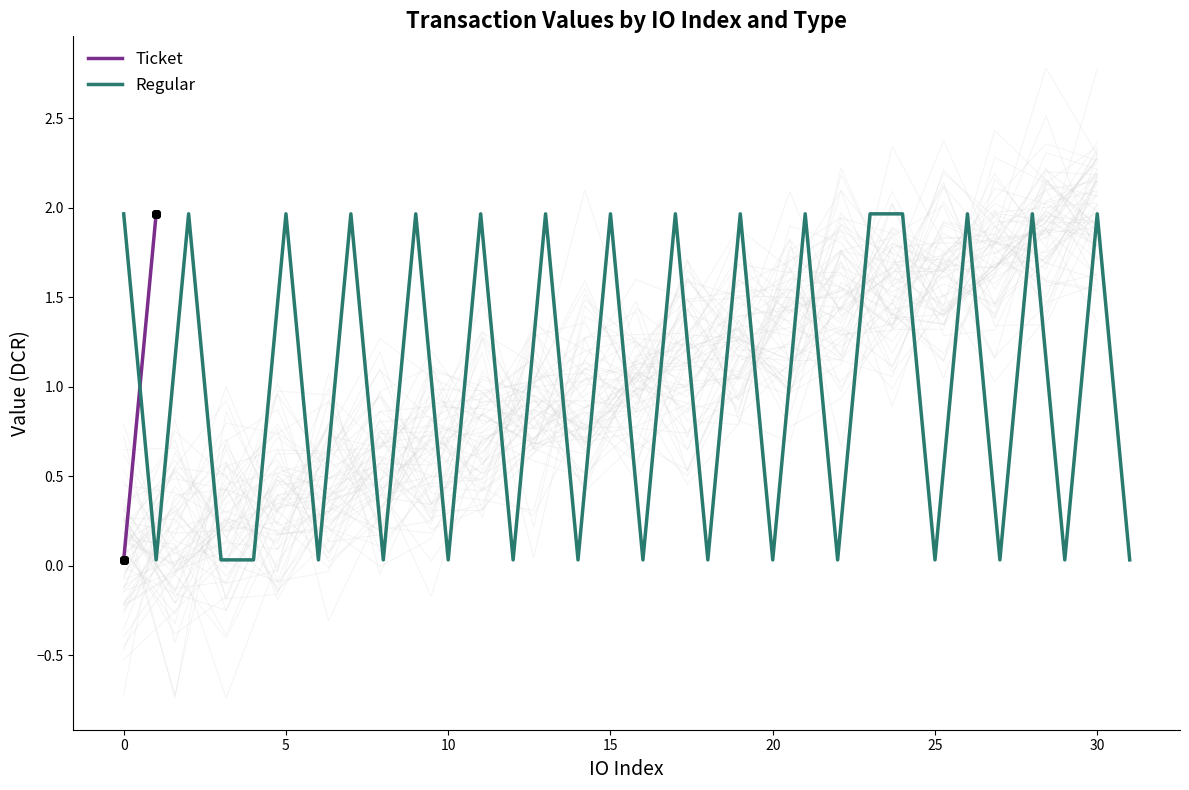

Which series has the largest Y range (max minus min)?

Regular